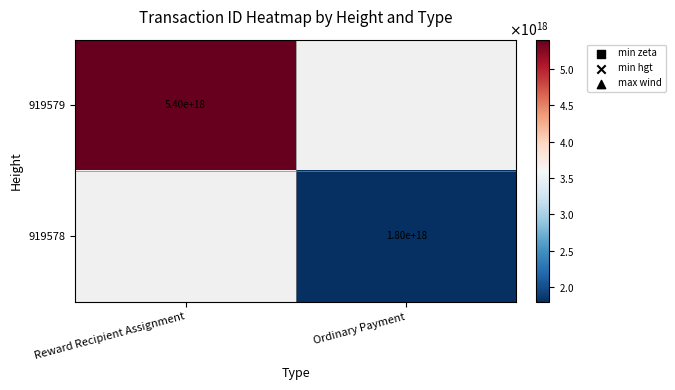

True or false: 919579 has a value of 1452549361056564992 at Reward Recipient Assignment.

False